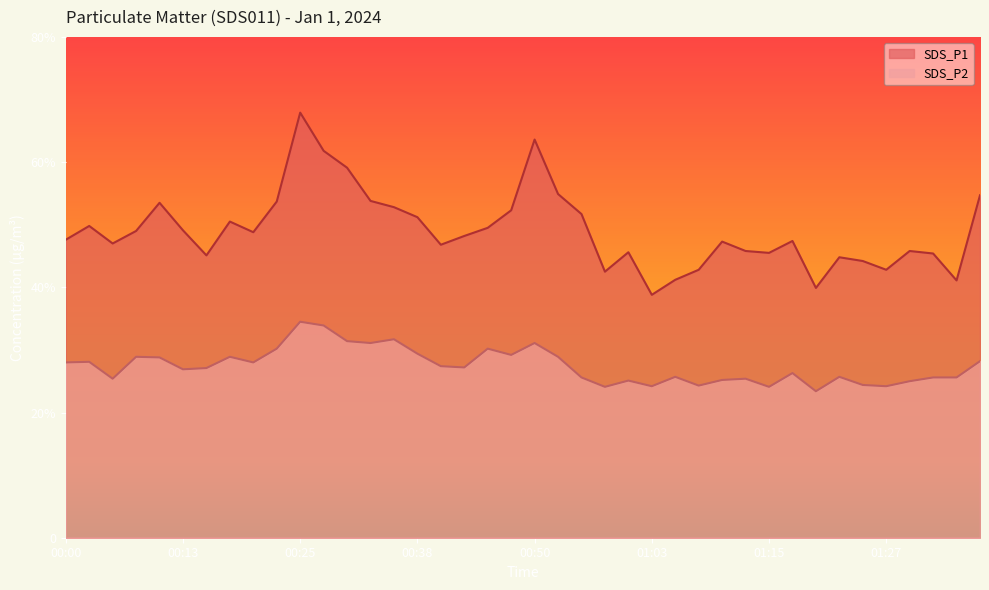

List the labels in order of SDS_P2 value, largest first.

00:25, 00:28, 00:35, 00:30, 00:33, 00:50, 00:23, 00:45, 00:38, 00:48, 00:08, 00:18, 00:53, 00:10, 01:37, 00:03, 00:00, 00:20, 00:40, 00:43, 00:15, 00:13, 01:17, 01:05, 01:22, 00:55, 01:32, 01:35, 00:05, 01:12, 01:10, 01:00, 01:30, 01:25, 01:08, 01:03, 01:27, 00:58, 01:15, 01:20